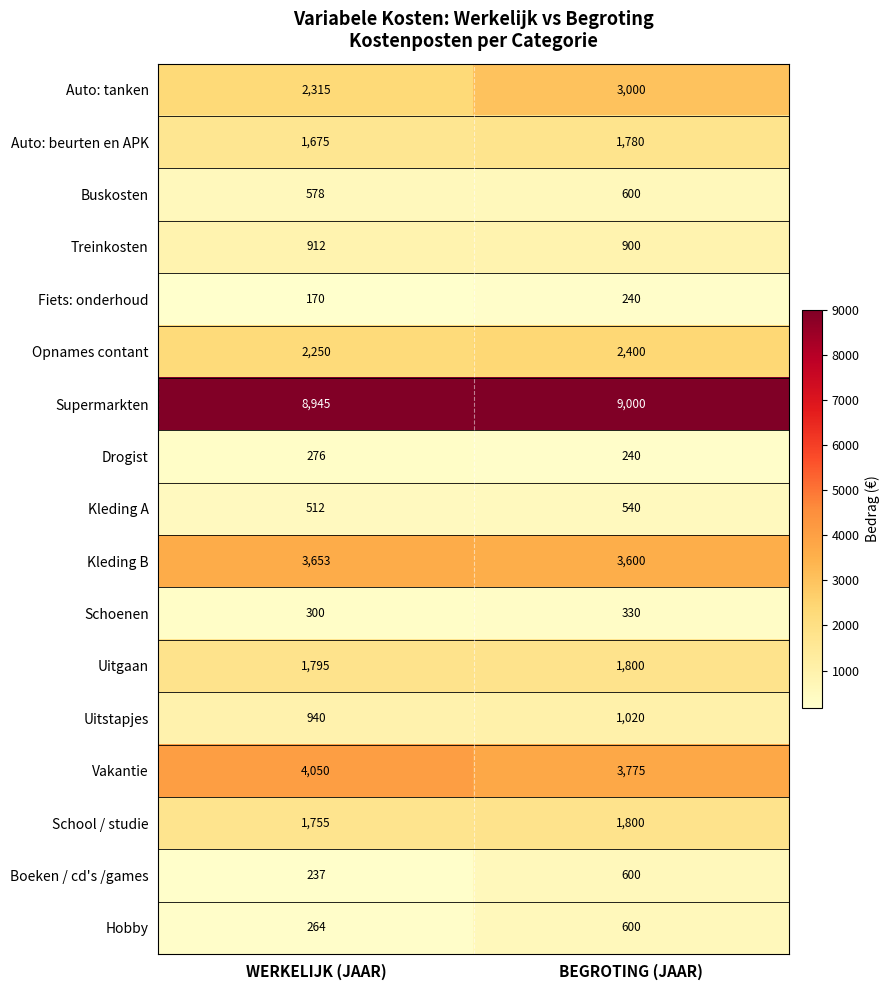

What is the sum of all Buskosten values?

1178